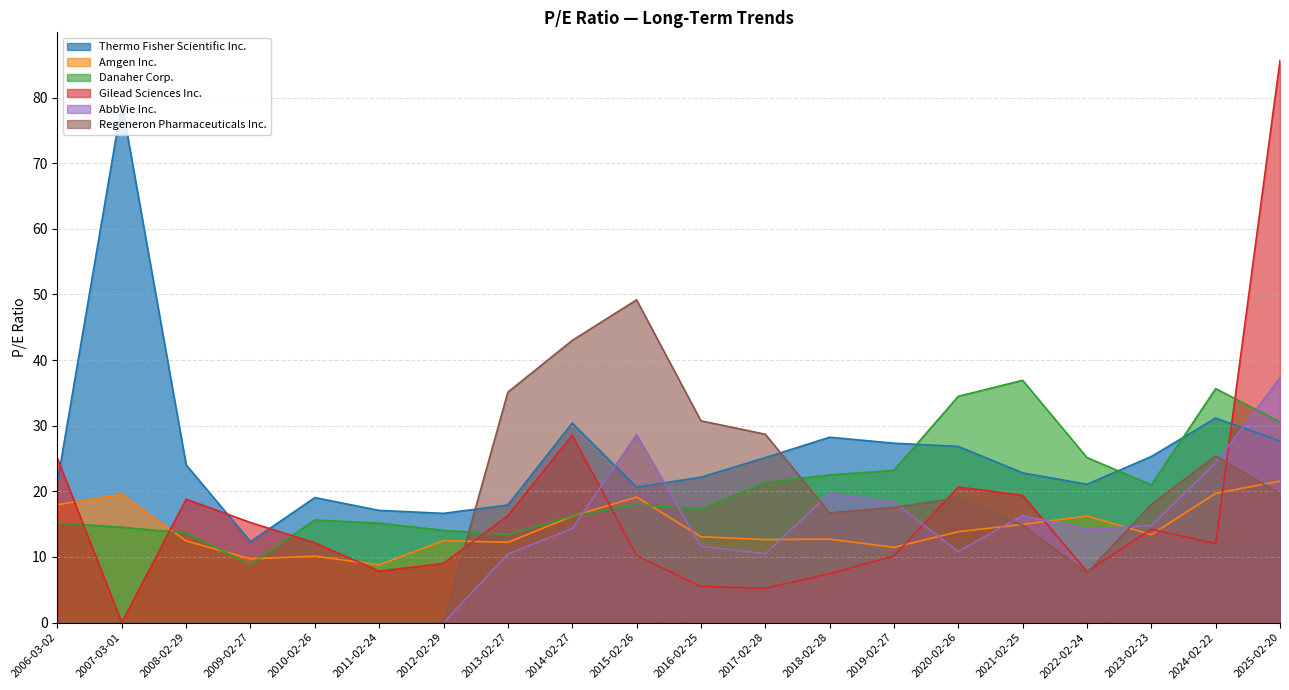

In AbbVie Inc., how many points are lower than both neighbors (excluding endpoints)?

3